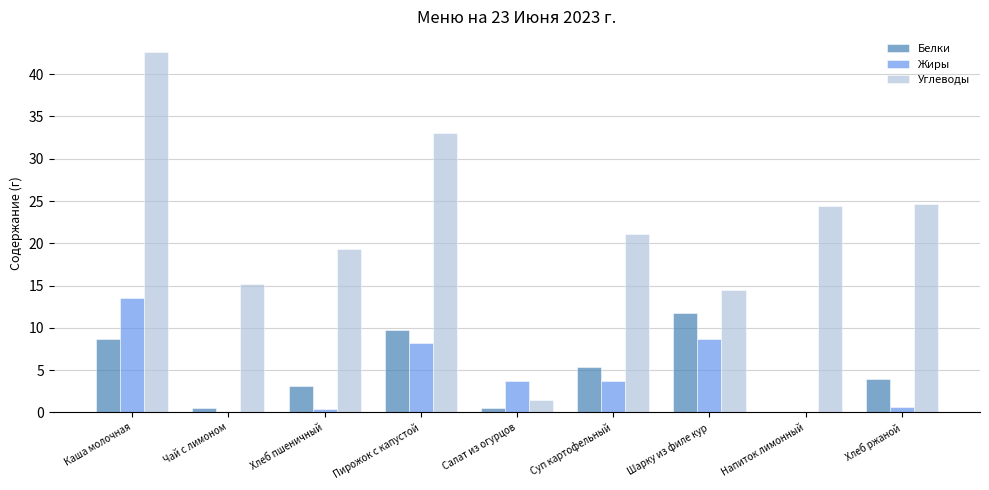

Is it true that Жиры equals 14.4 at Пирожок с капустой?

False